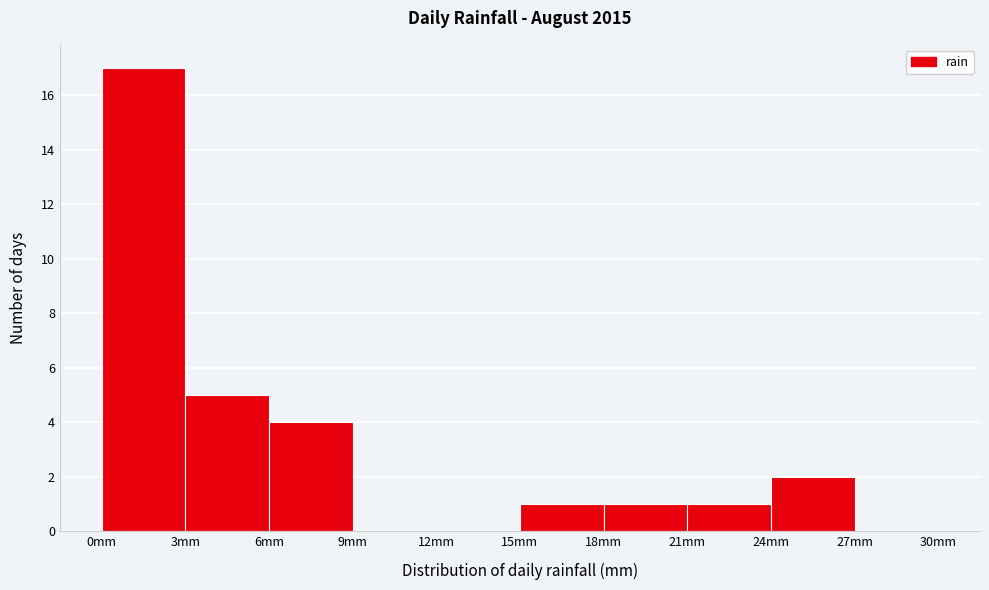

How tall is the bar that spans 15 to 18 on the x-axis? The values are not printed on the chart, so give them approximately, as read against the axis.

1